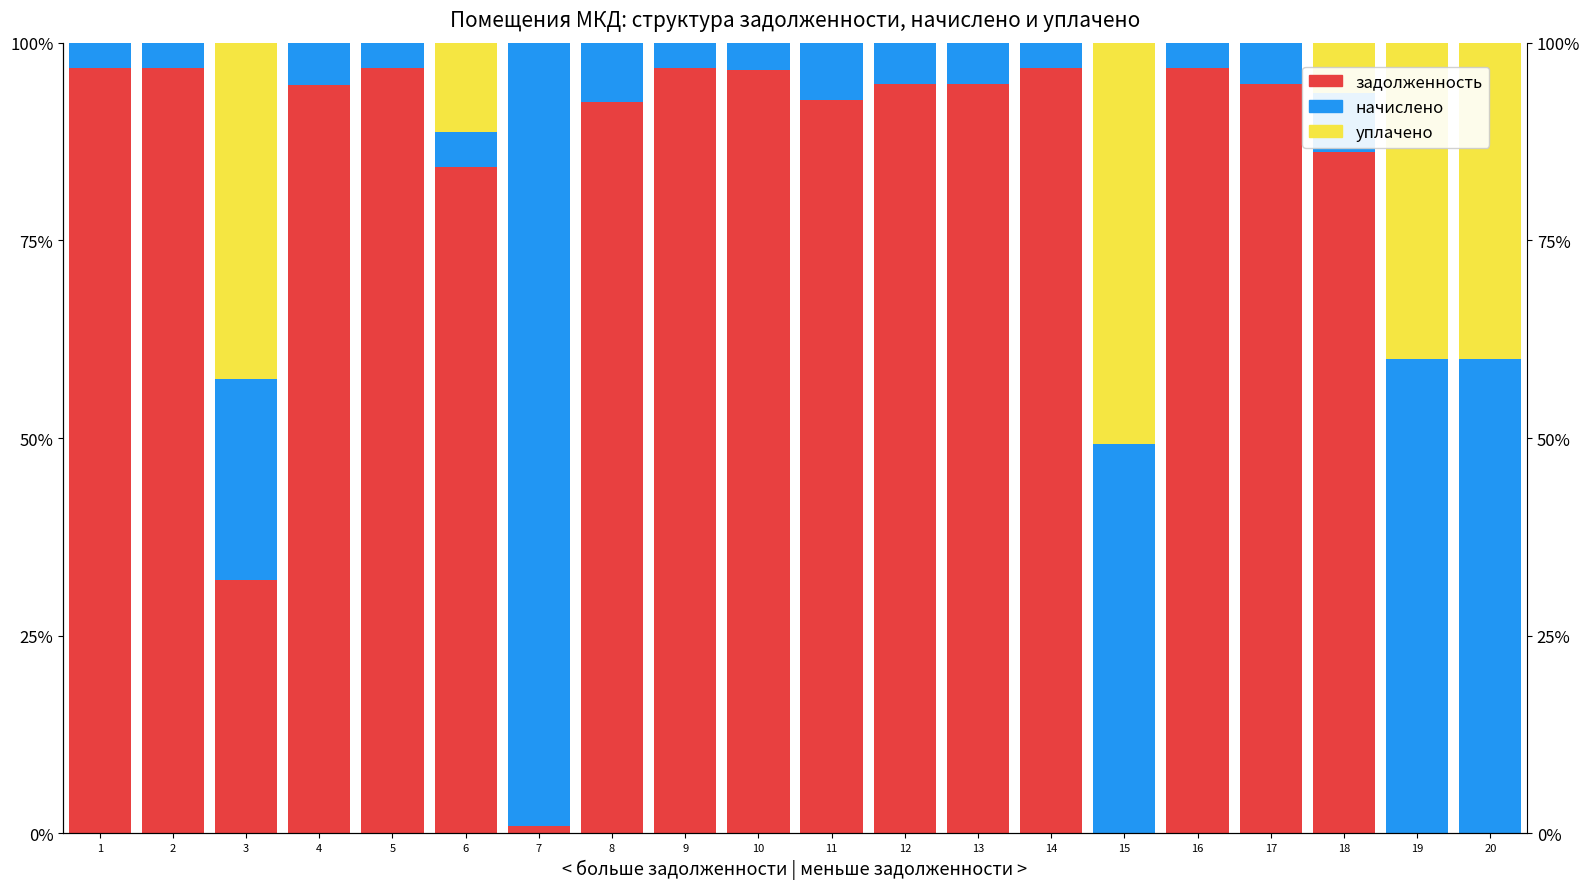

How many bars are there in total?

60